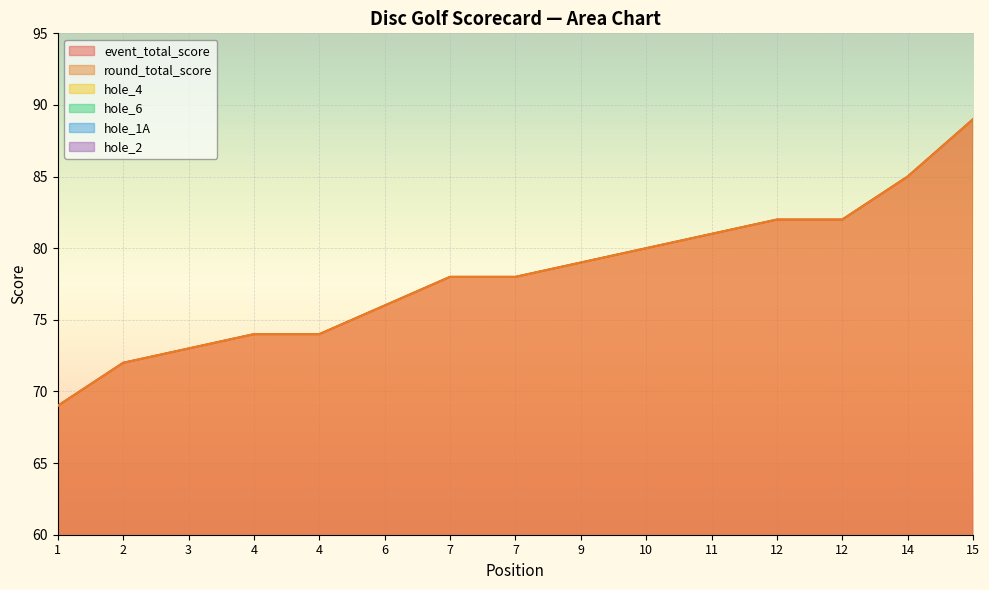

What is the difference between the maximum and minimum values in the round_total_score series?

20